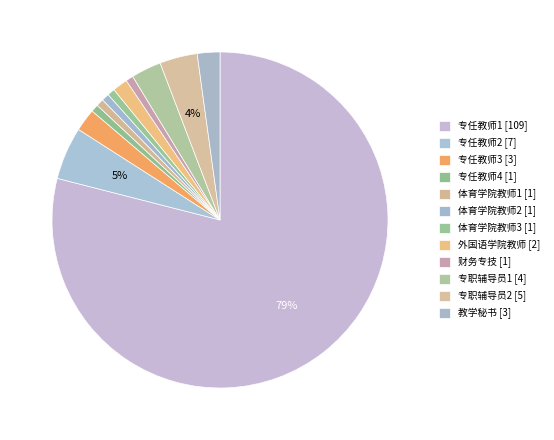

What percentage is NOT represented by 专职辅导员2 [5]?

96.4%